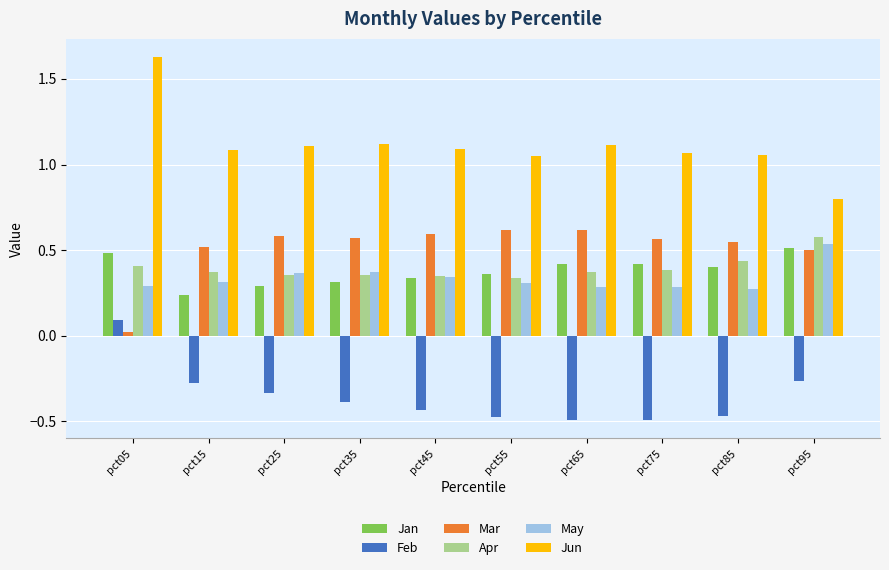

What is the sum of the Feb values at pct25 and pct15?

-0.6